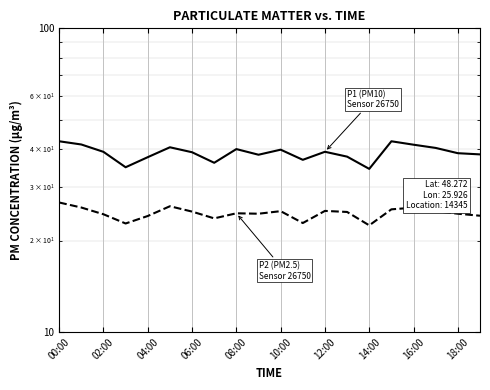

At which label does P1 (PM10) first exceed 39?

00:00